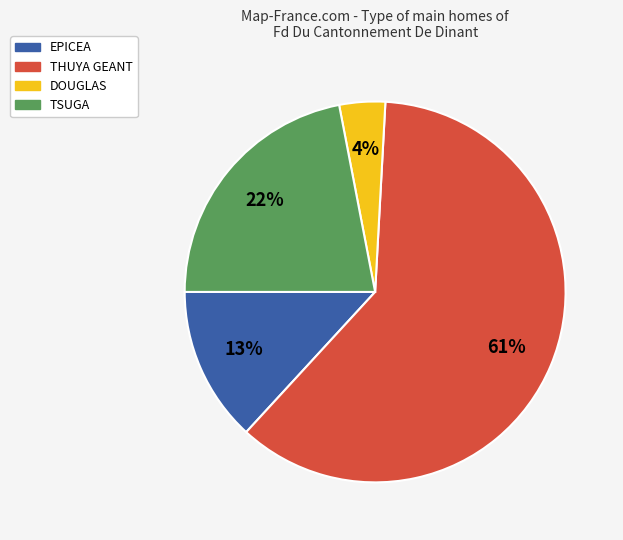

Does any single category account for the majority?

Yes